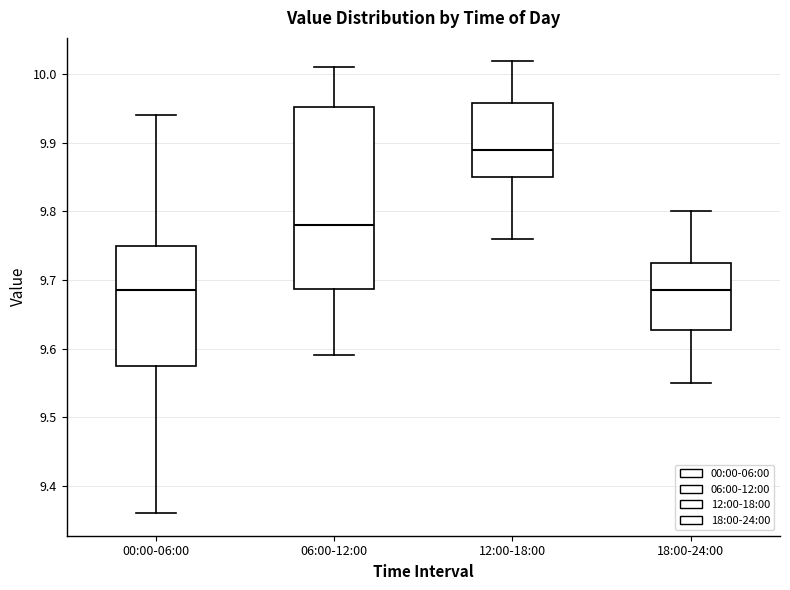

Where is the upper edge of the box for 18:00-24:00 on the y-axis? The values are not printed on the chart, so give them approximately, as read against the axis.

9.73